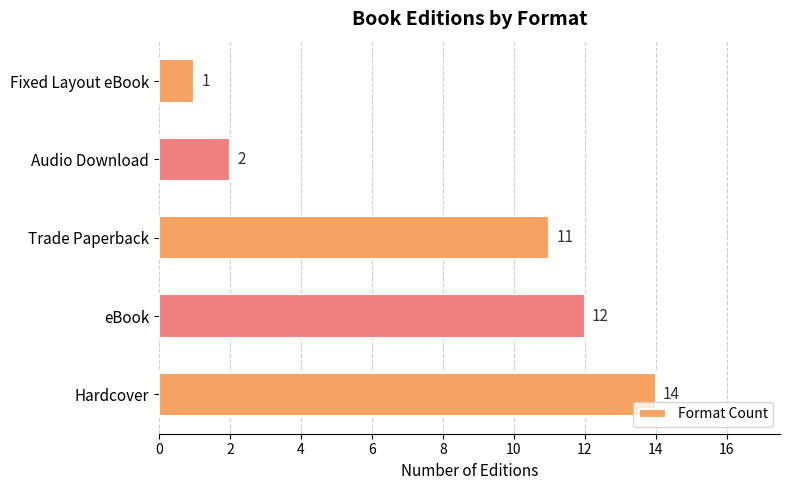

Does the chart contain stacked bars?

No